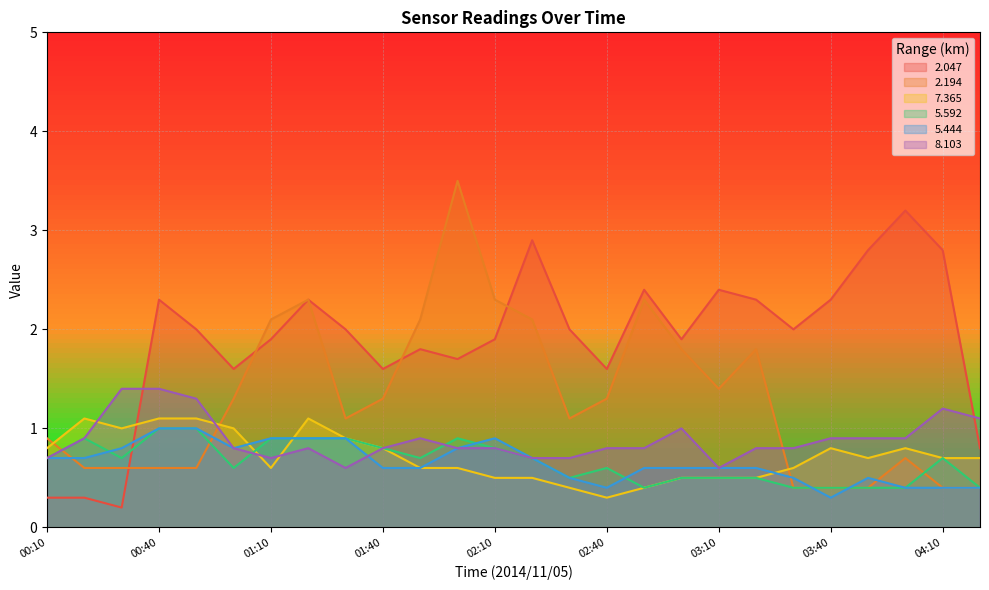

Reading left to right, transcribe all the data shown in this chart.

2.047: 0.3	0.3	0.2	2.3	2.0	1.6	1.9	2.3	2.0	1.6	1.8	1.7	1.9	2.9	2.0	1.6	2.4	1.9	2.4	2.3	2.0	2.3	2.8	3.2	2.8	0.8
2.194: 0.9	0.6	0.6	0.6	0.6	1.3	2.1	2.3	1.1	1.3	2.1	3.5	2.3	2.1	1.1	1.3	2.3	1.8	1.4	1.8	0.4	0.4	0.4	0.7	0.4	0.4
7.365: 0.8	1.1	1.0	1.1	1.1	1.0	0.6	1.1	0.9	0.8	0.6	0.6	0.5	0.5	0.4	0.3	0.4	0.5	0.5	0.5	0.6	0.8	0.7	0.8	0.7	0.7
5.592: 0.7	0.9	0.7	1.0	1.0	0.6	0.9	0.9	0.9	0.8	0.7	0.9	0.8	0.7	0.5	0.6	0.4	0.5	0.5	0.5	0.4	0.4	0.4	0.4	0.7	0.4
5.444: 0.7	0.7	0.8	1.0	1.0	0.8	0.9	0.9	0.9	0.6	0.6	0.8	0.9	0.7	0.5	0.4	0.6	0.6	0.6	0.6	0.5	0.3	0.5	0.4	0.4	0.4
8.103: 0.7	0.9	1.4	1.4	1.3	0.8	0.7	0.8	0.6	0.8	0.9	0.8	0.8	0.7	0.7	0.8	0.8	1.0	0.6	0.8	0.8	0.9	0.9	0.9	1.2	1.1